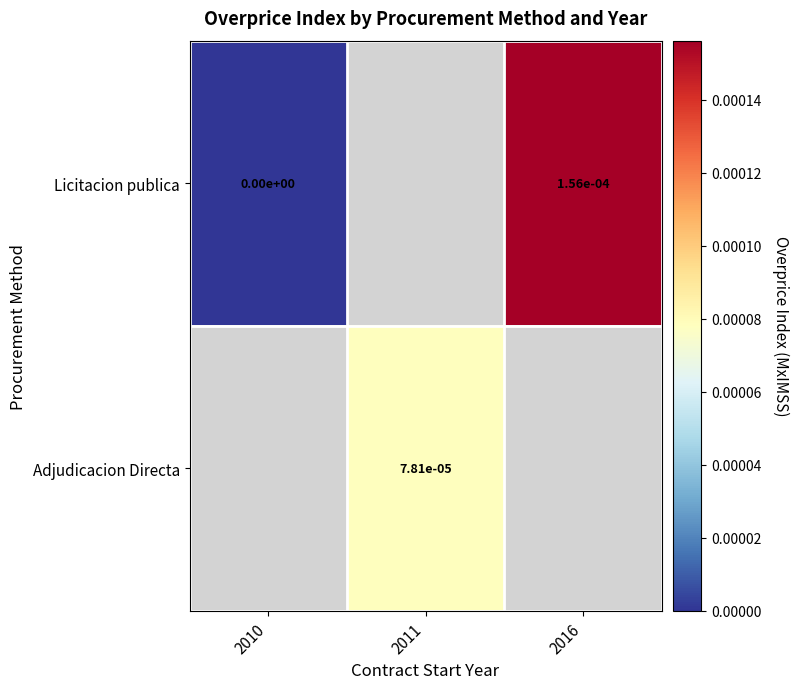

Is the value of Licitacion publica at 2010 greater than the value of Adjudicacion Directa at 2011?

No